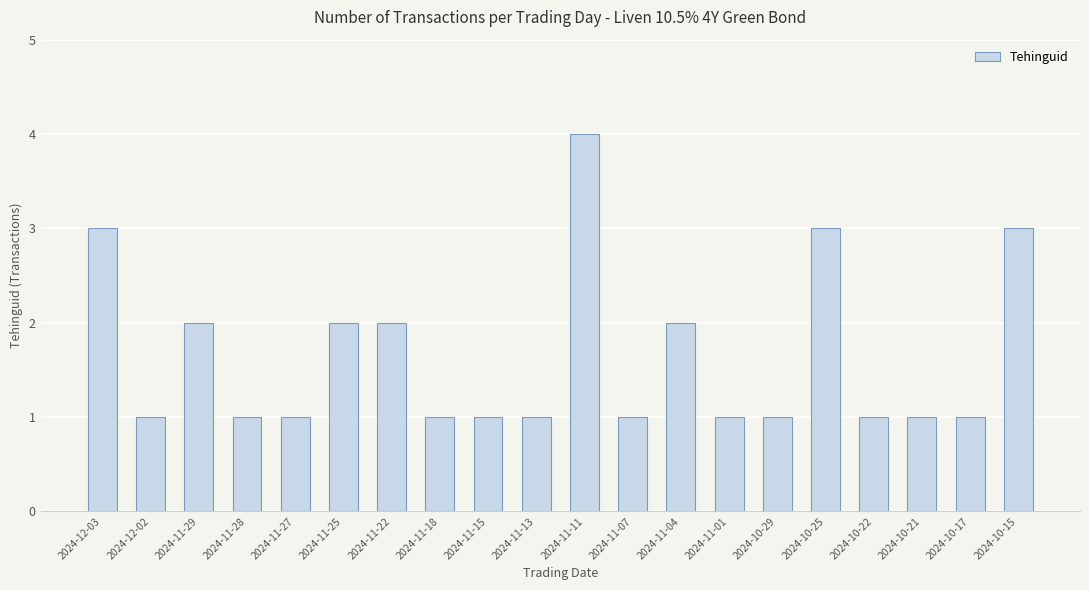

Which has a higher value, 2024-11-15 or 2024-11-22?

2024-11-22